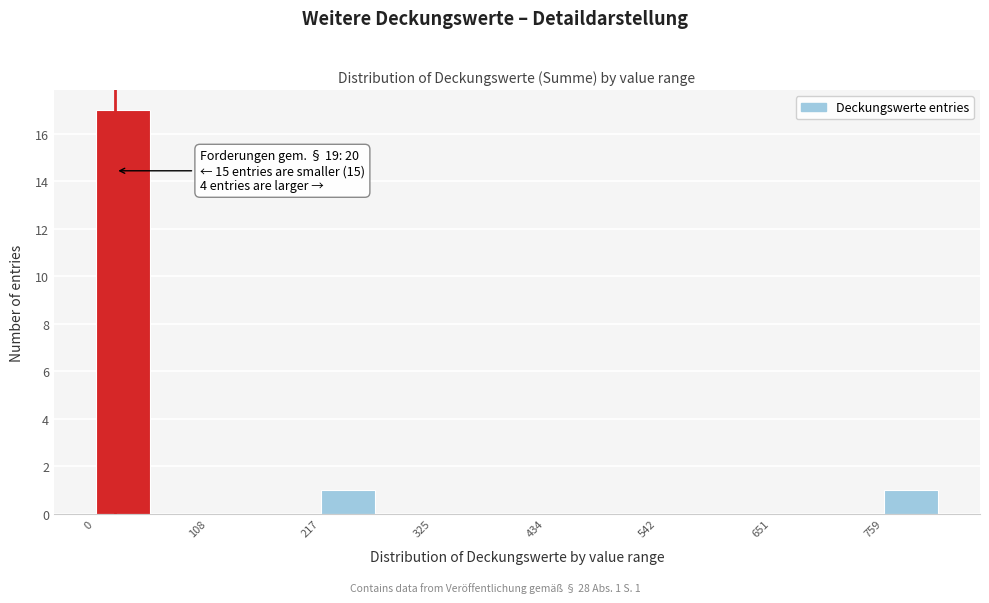

Around what value on the x-axis is the tallest bar? Give the approximate position of its centre, as read against the axis.

20